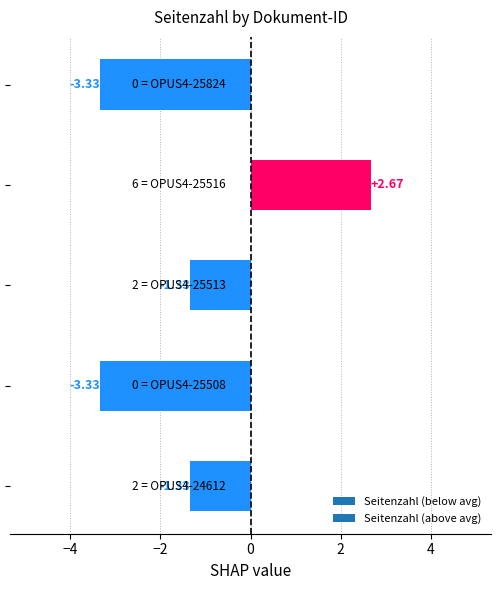

What is the difference between the maximum and minimum values?

6.0